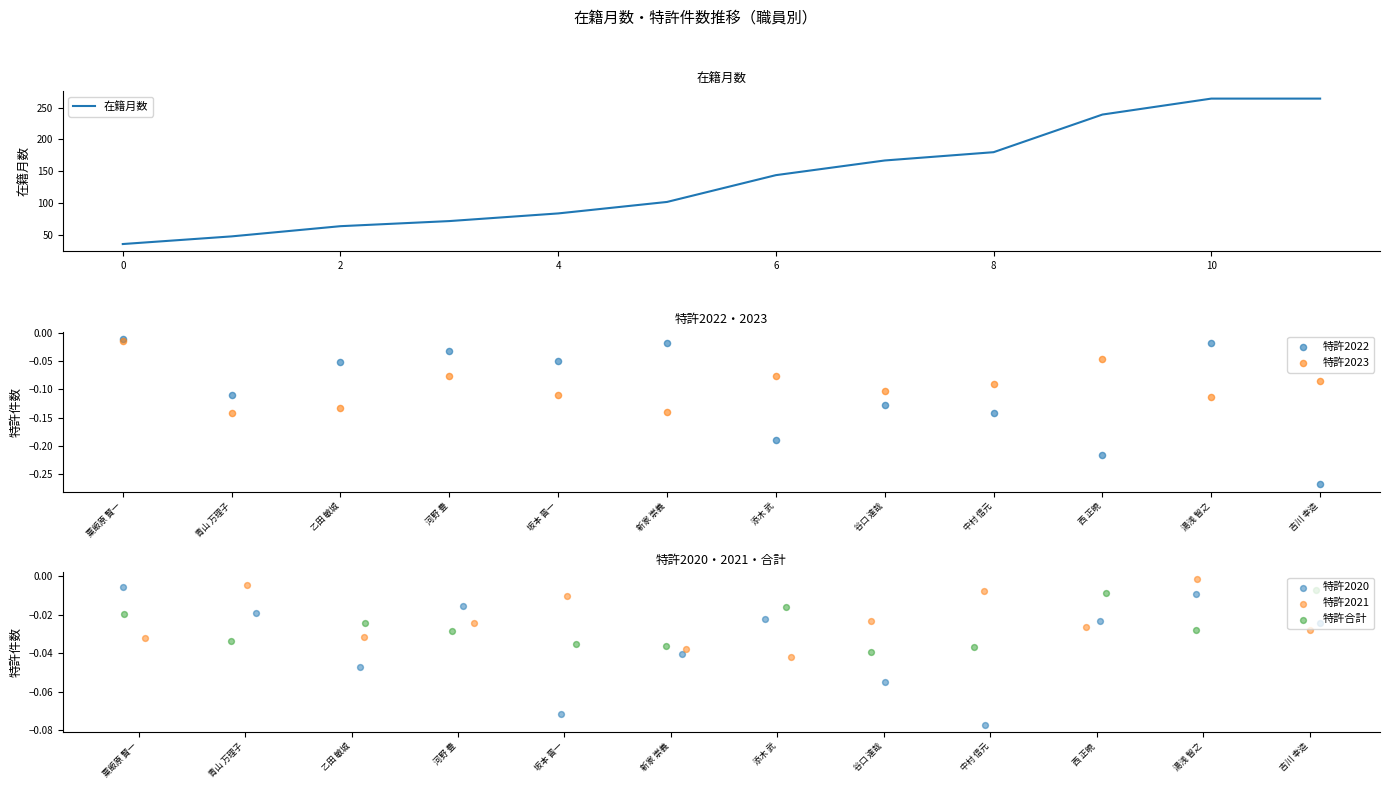

Which series has the widest spread of Y values?

在籍月数